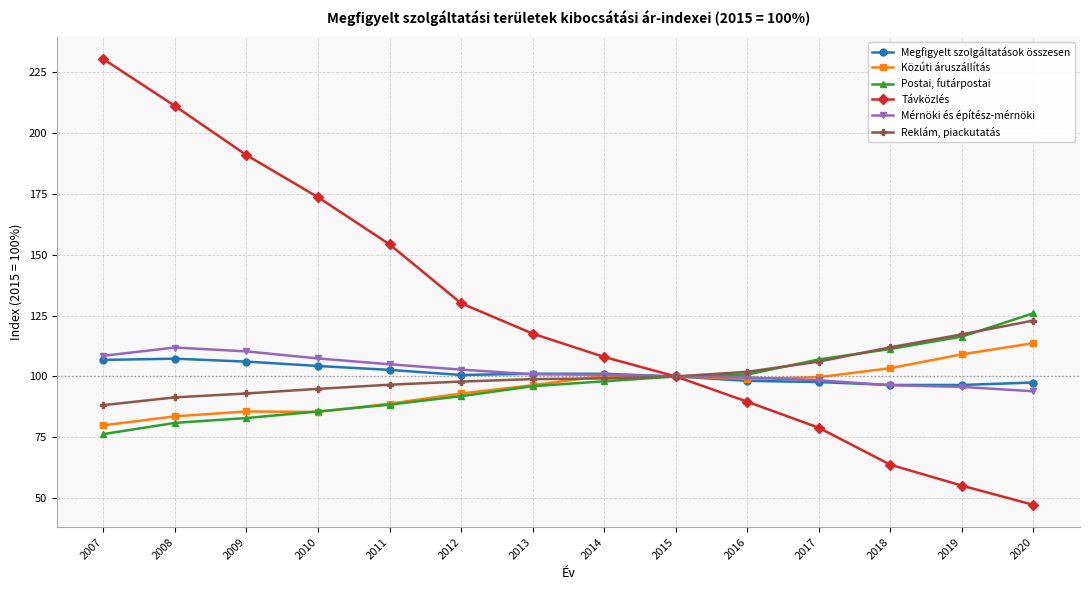

The Mérnöki és építész-mérnöki series shows 107.4 at 2010. True or false?

True